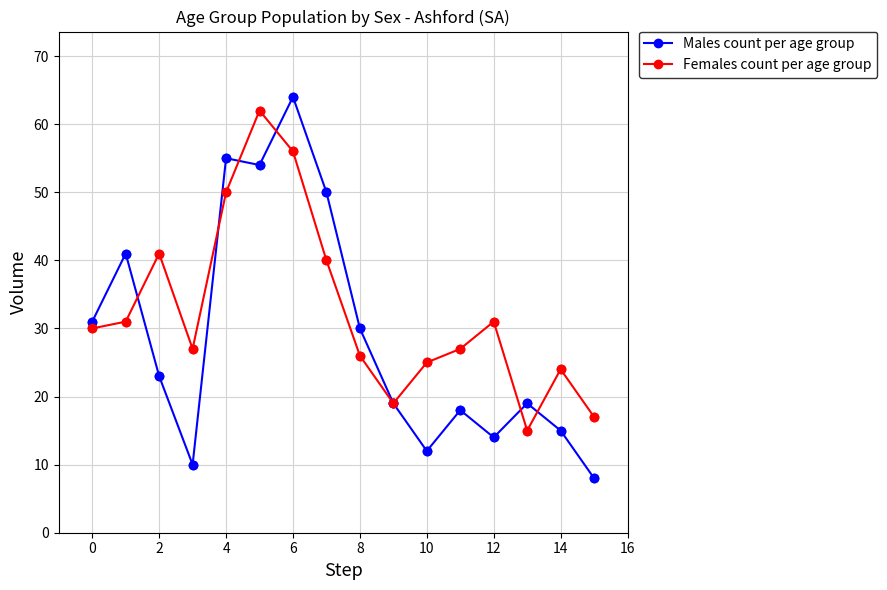

Which series has the largest total across all categories?

Females count per age group